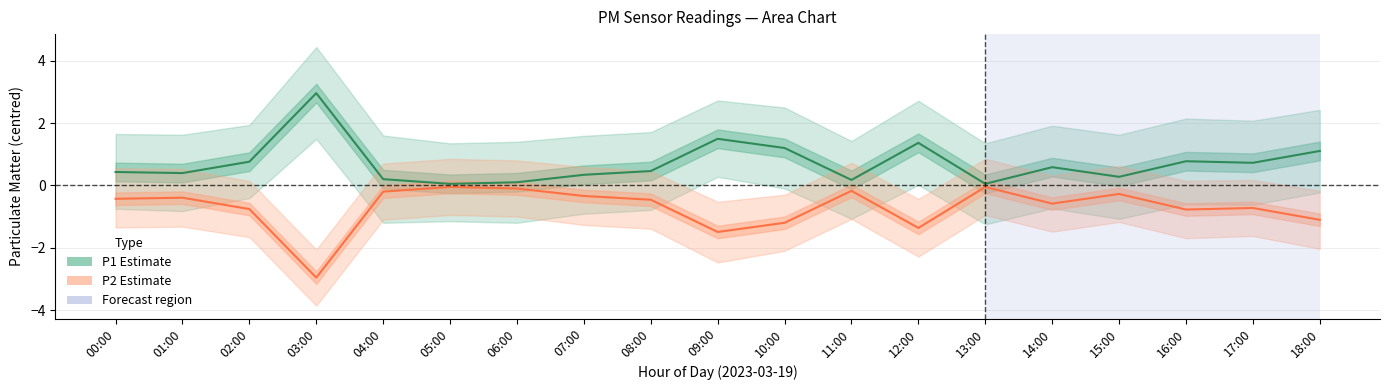

At which category does the chart reach its minimum across all series?

03:00